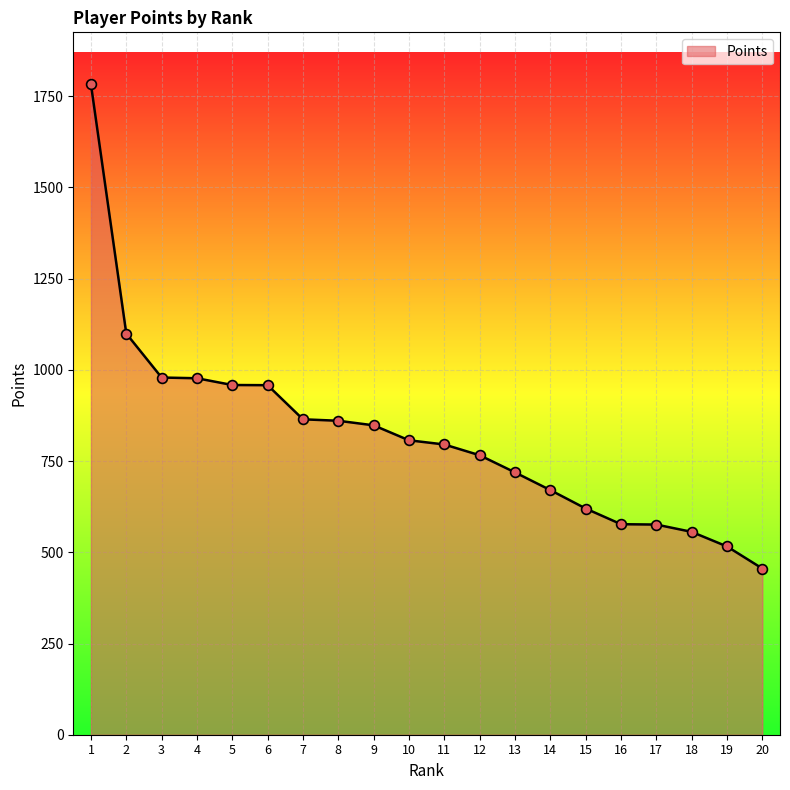

What is the change in value from 6 to 9?

-110.0